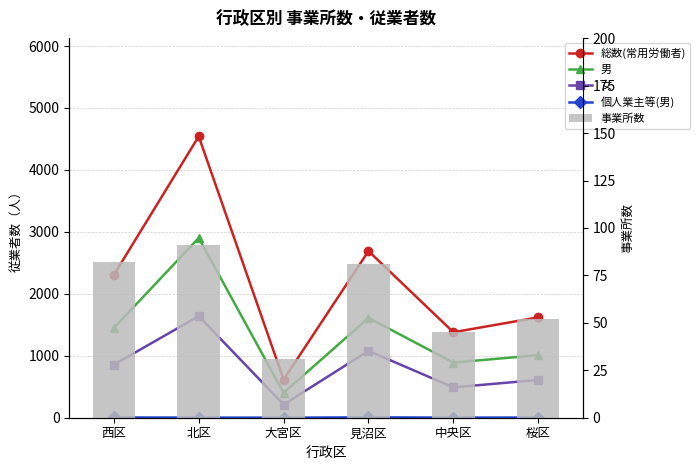

Are the bars horizontal?

No